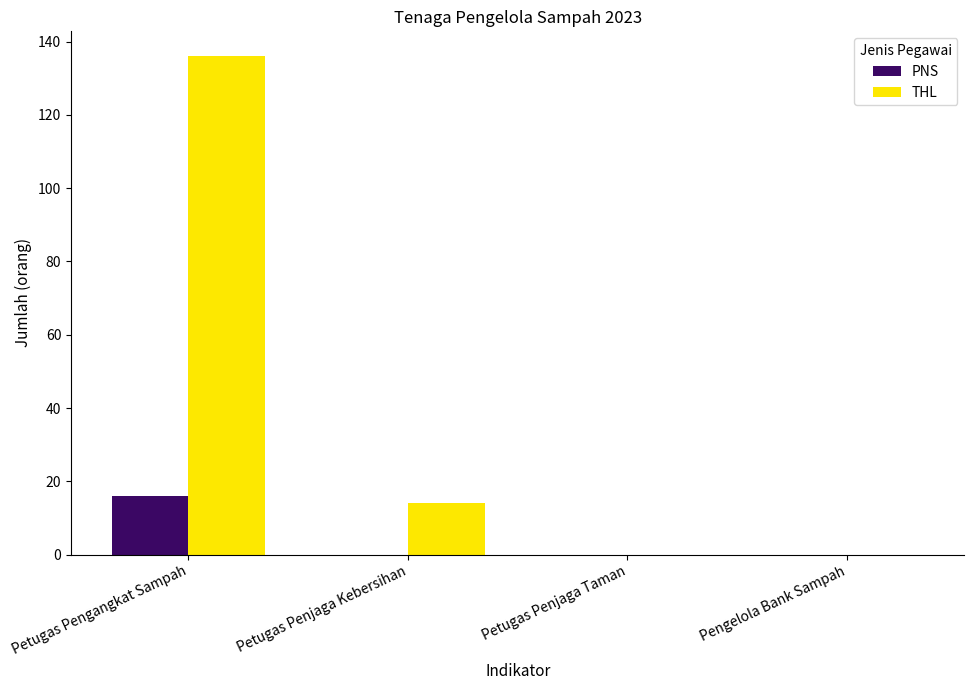

Which category has the highest value across all series?

Petugas Pengangkat Sampah